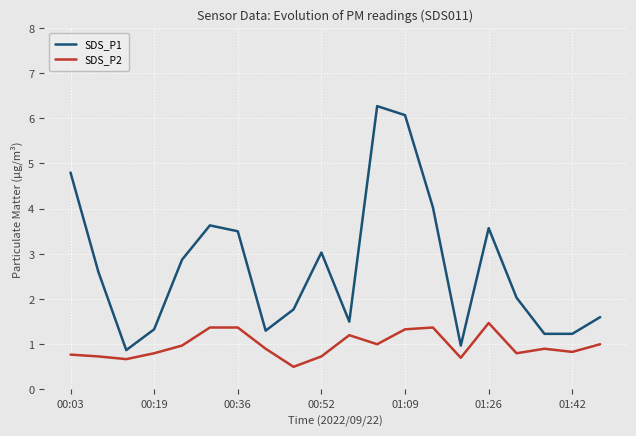

List the series in order of their overall mean, highest first.

SDS_P1, SDS_P2